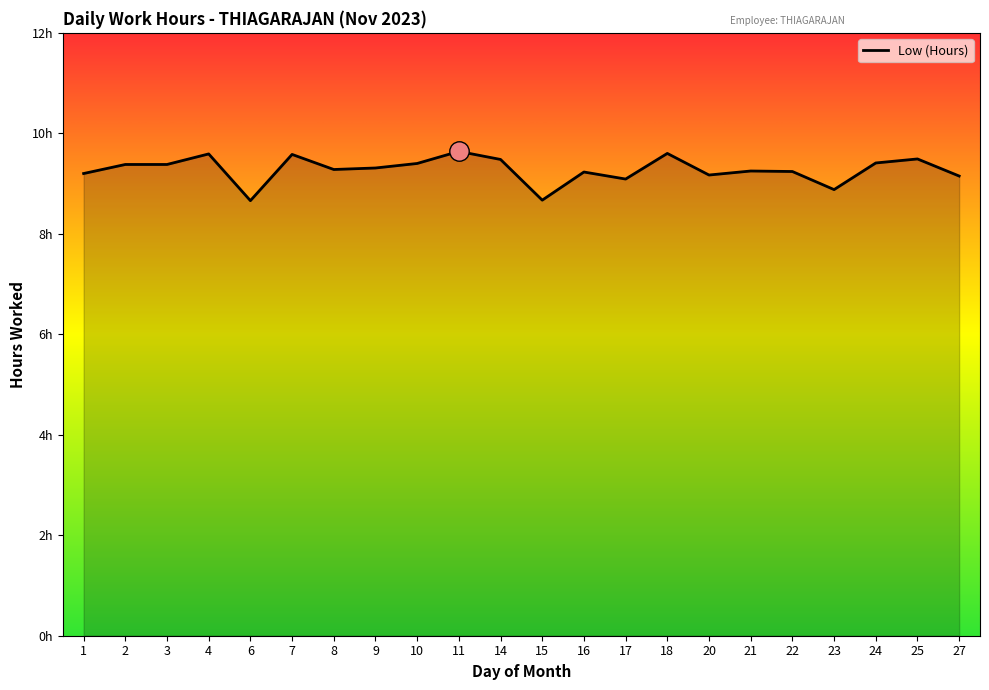

What is the difference between the values at 17 and 2?

0.3